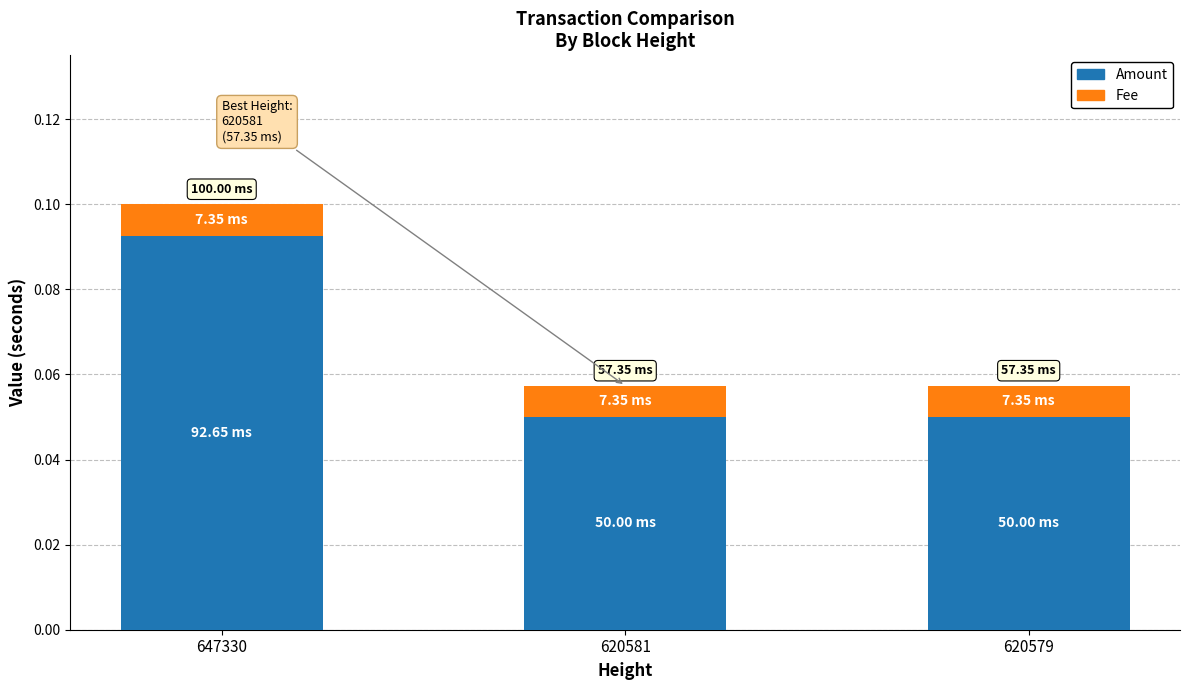

At which category is the sum across all series the highest?

647330